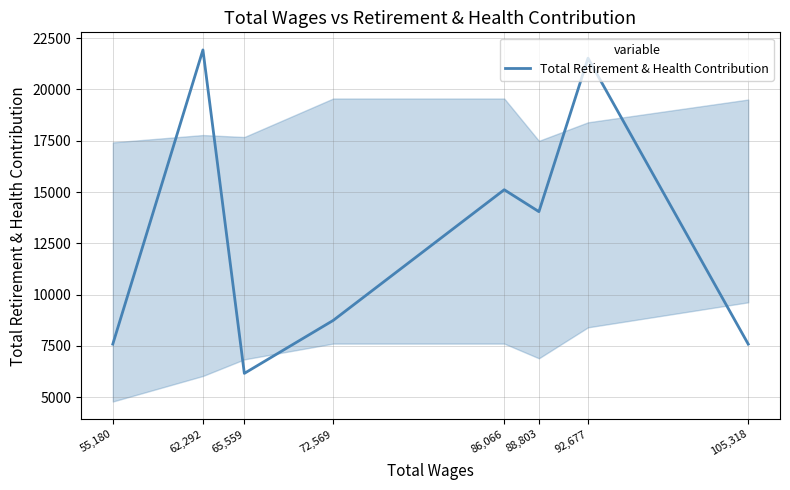

True or false: the data shows 14044 at 88,803.

True